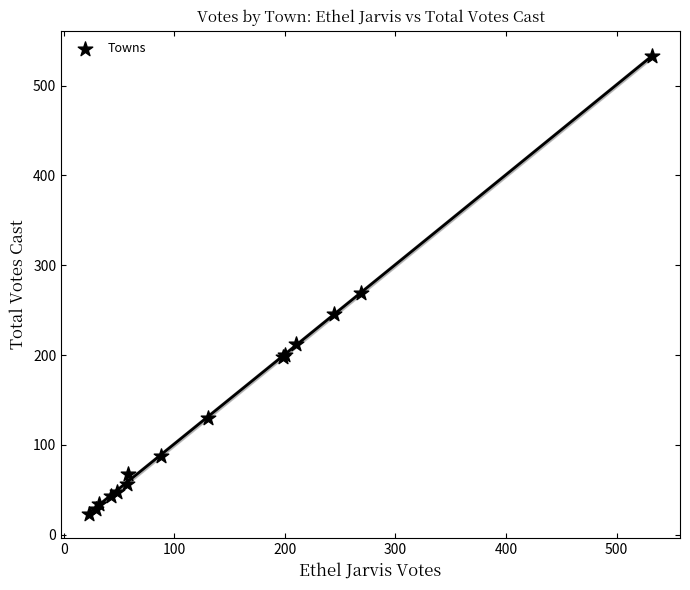

What Y value in the scatter plot is closest to 278?

269